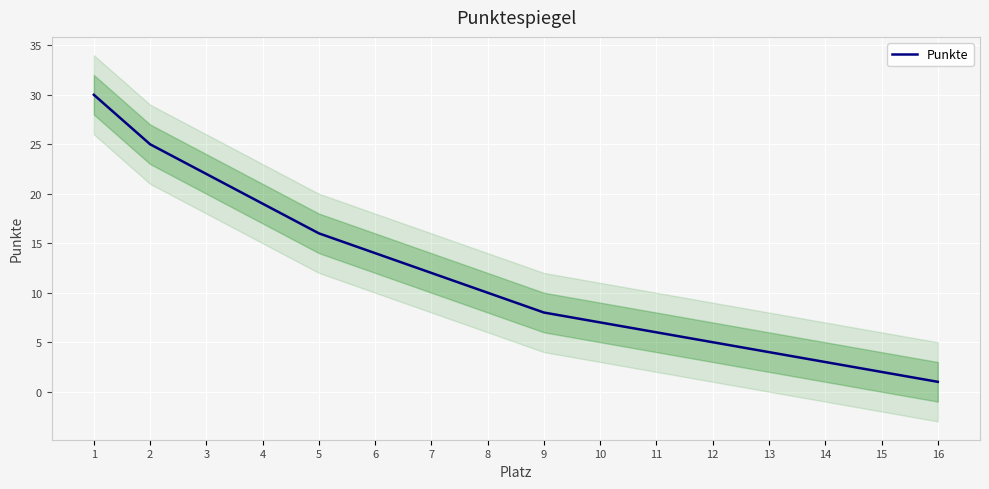

Reading right to left, transcribe all the data shown in this chart.

16=1	15=2	14=3	13=4	12=5	11=6	10=7	9=8	8=10	7=12	6=14	5=16	4=19	3=22	2=25	1=30